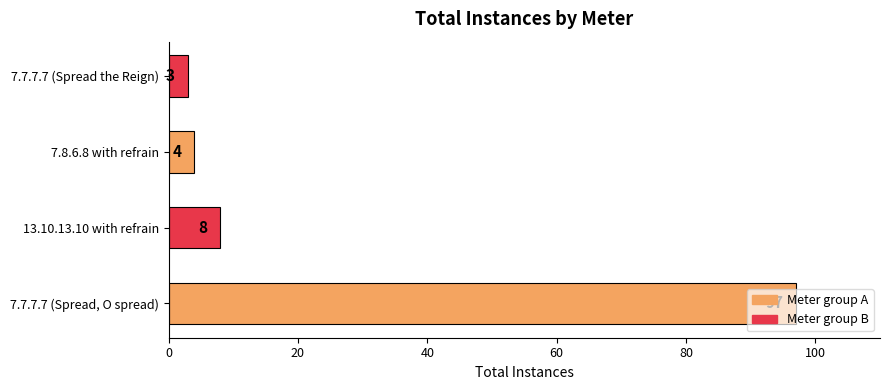

Between 7.7.7.7 (Spread, O spread) and 7.8.6.8 with refrain, which is larger?

7.7.7.7 (Spread, O spread)